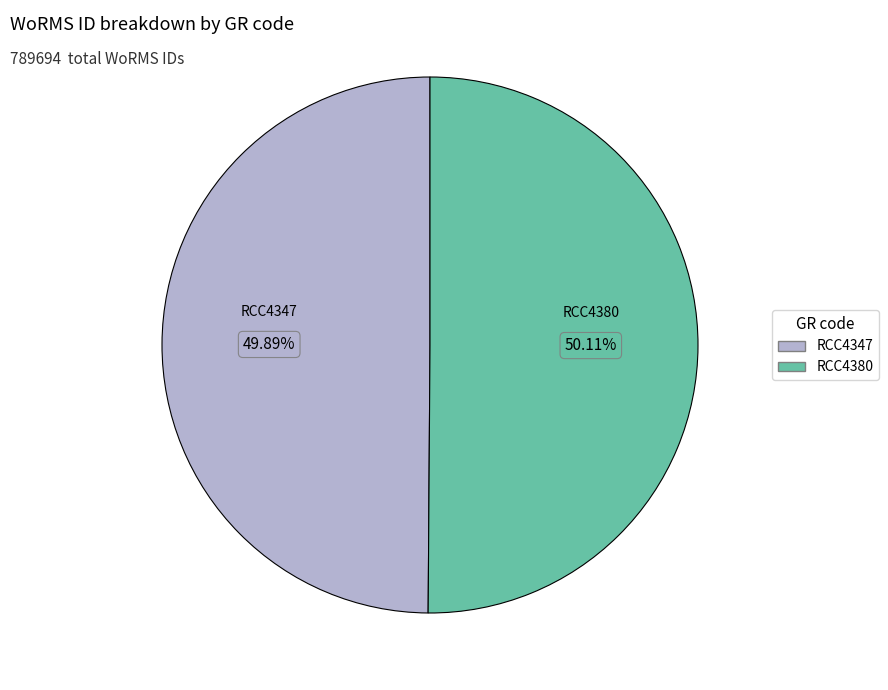

Do RCC4347 and RCC4380 together represent more than half of the pie?

Yes